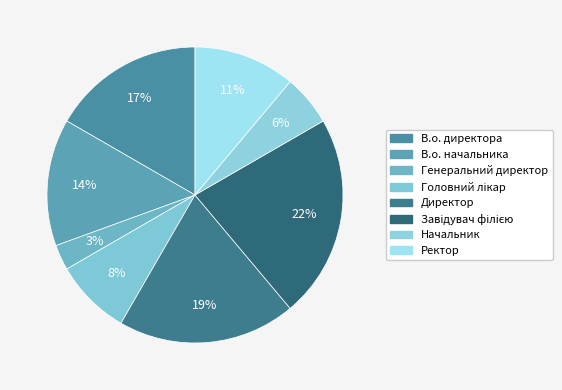

Does Головний лікар account for over 50% of the chart?

No